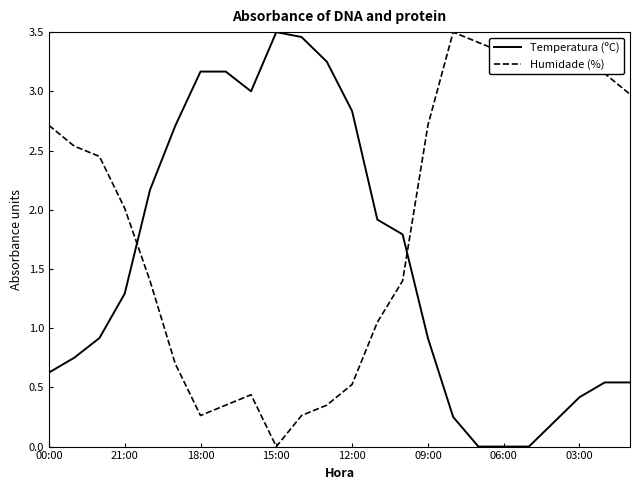

How many lines are shown in the chart?

2